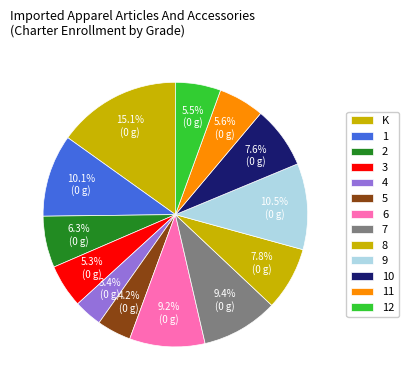

Count the number of slices in the pie.

13